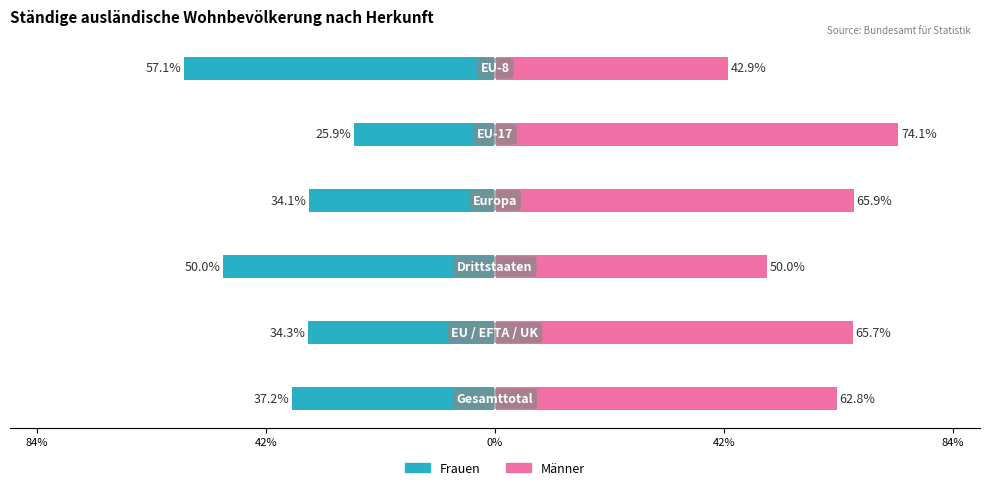

Reading left to right, transcribe all the data shown in this chart.

Frauen: -37.2	-34.3	-50.0	-34.1	-25.9	-57.1
Männer: 62.8	65.7	50.0	65.9	74.1	42.9